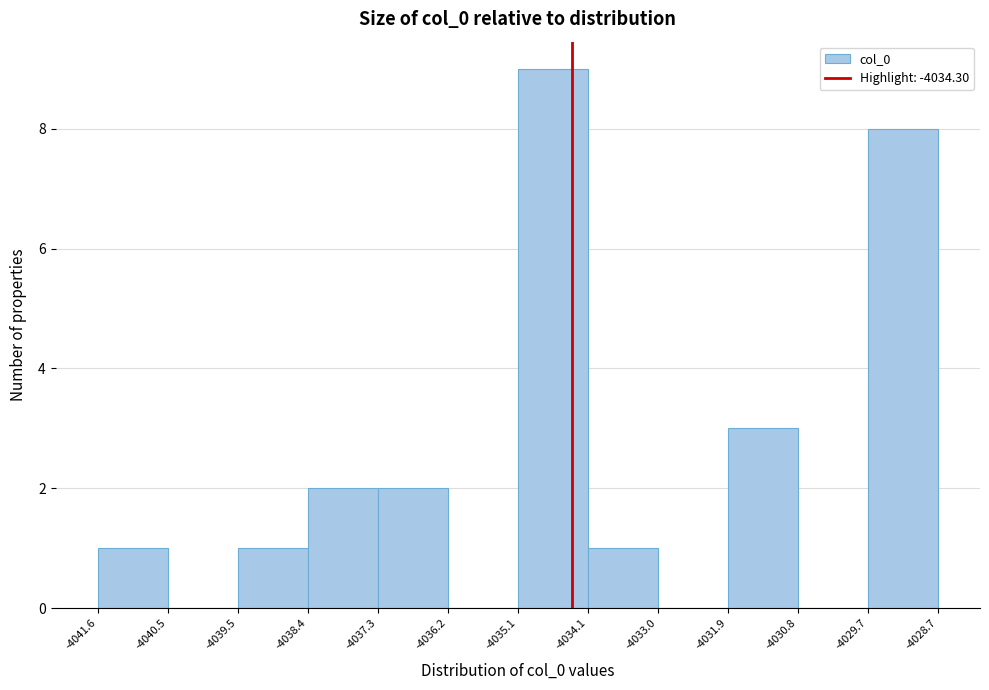

Reading left to right, transcribe this chart: for each bar, give the range it covers on the x-axis and its height. The values are not printed on the chart, so give them approximately, as read against the axis.

-4041.6 to -4040.5: 1
-4040.5 to -4039.5: 0
-4039.5 to -4038.4: 1
-4038.4 to -4037.3: 2
-4037.3 to -4036.2: 2
-4036.2 to -4035.1: 0
-4035.1 to -4034.1: 9
-4034.1 to -4033.0: 1
-4033.0 to -4031.9: 0
-4031.9 to -4030.8: 3
-4030.8 to -4029.7: 0
-4029.7 to -4028.7: 8